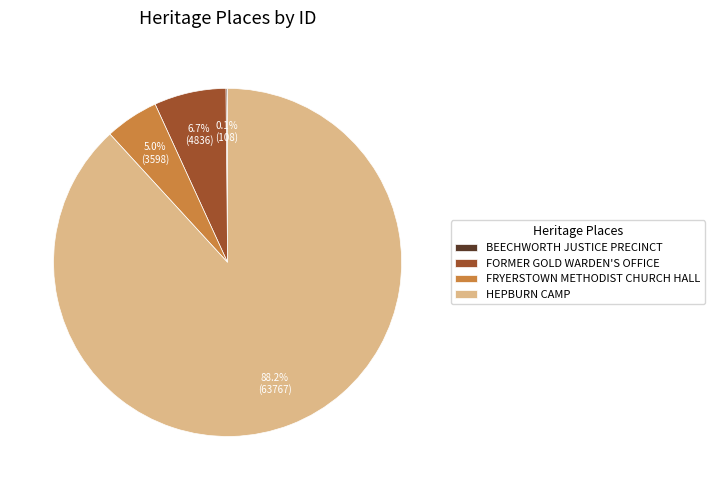

Is the sum of FORMER GOLD WARDEN'S OFFICE and HEPBURN CAMP greater than half?

Yes